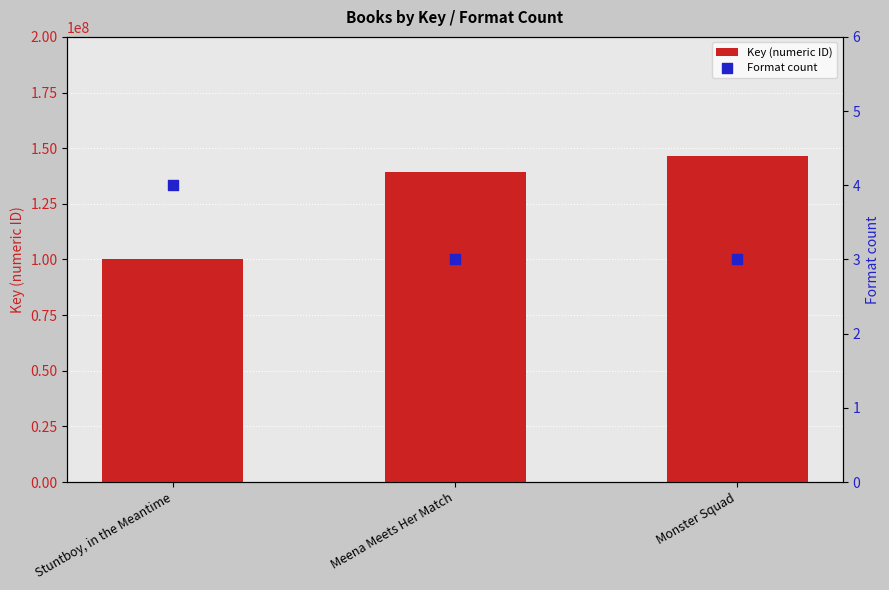

At which category is the sum across all series the highest?

Monster Squad